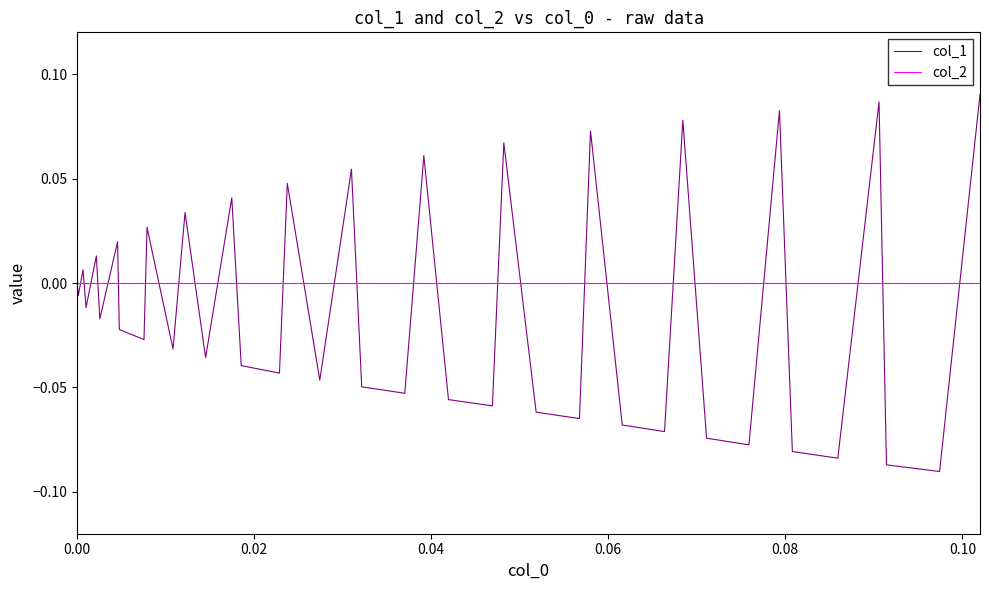

What is the difference between the maximum and second lowest values in the col_1 series?

0.2